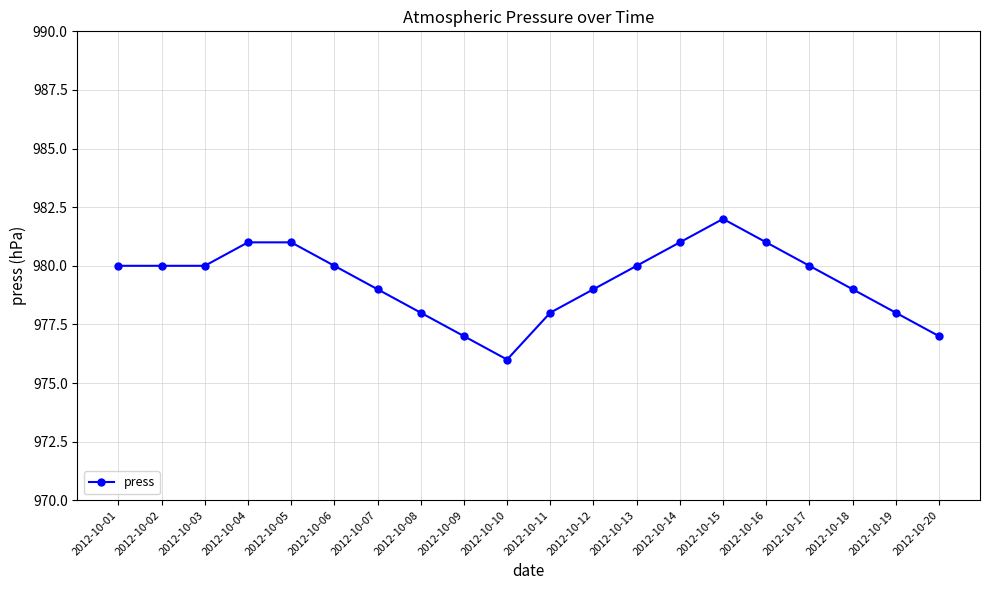

Is it true that the value at 2012-10-15 is 982?

True